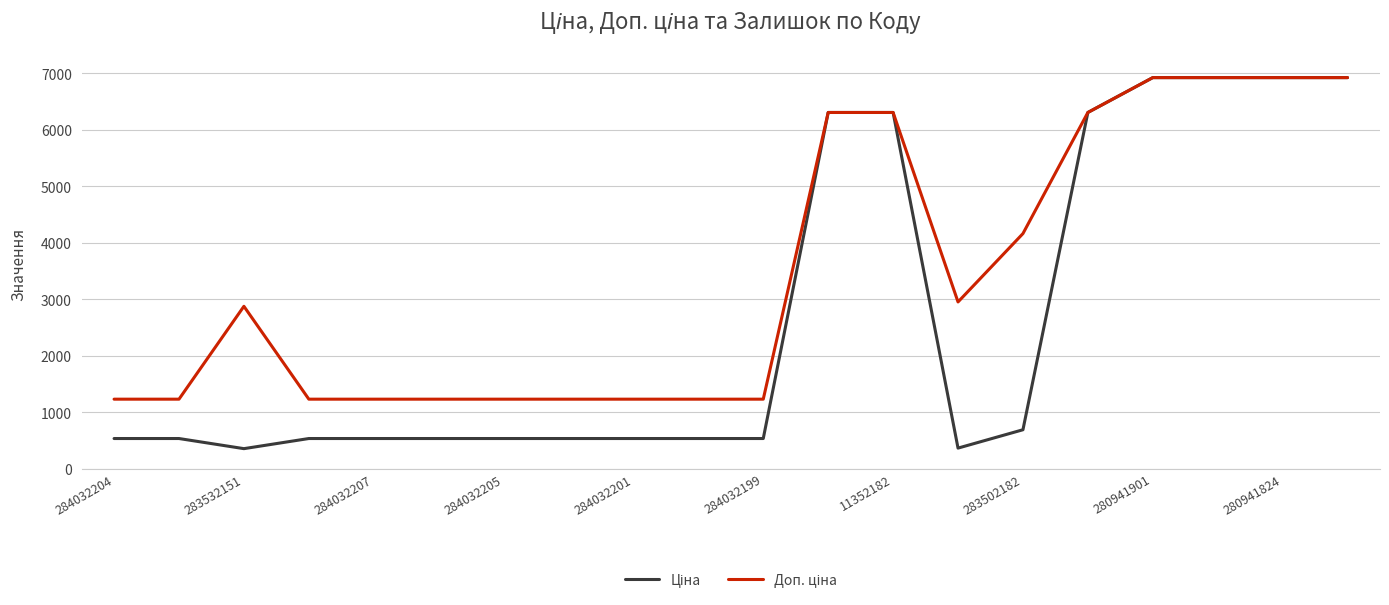

What is the smallest value displayed?

359.9